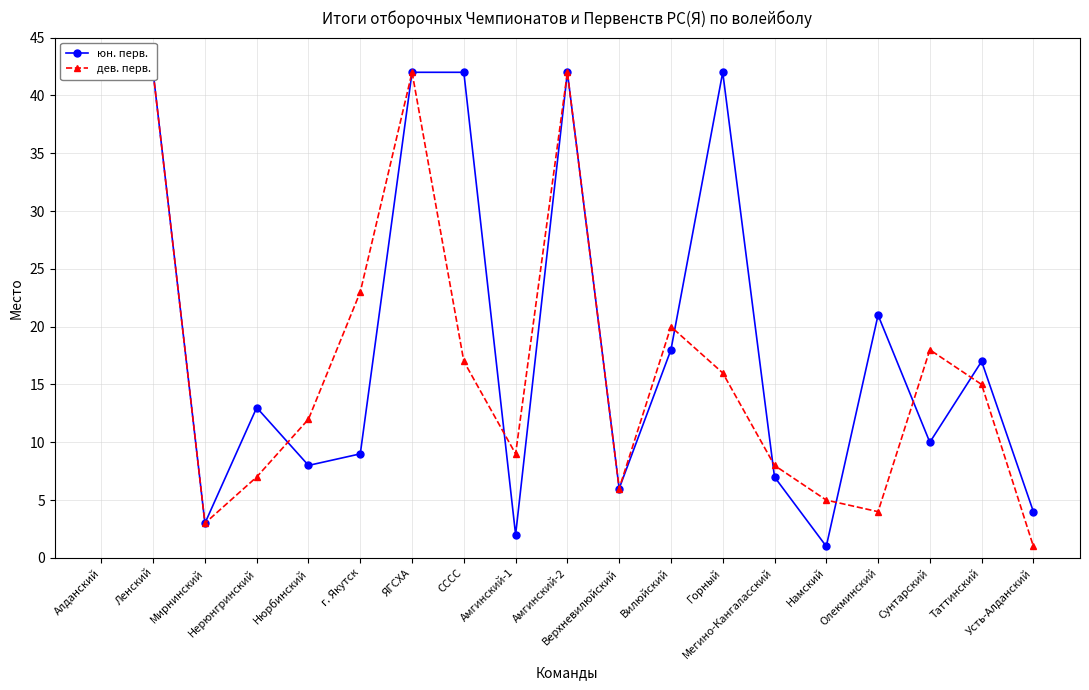

How many values in the дев. перв. series are below 15?

9